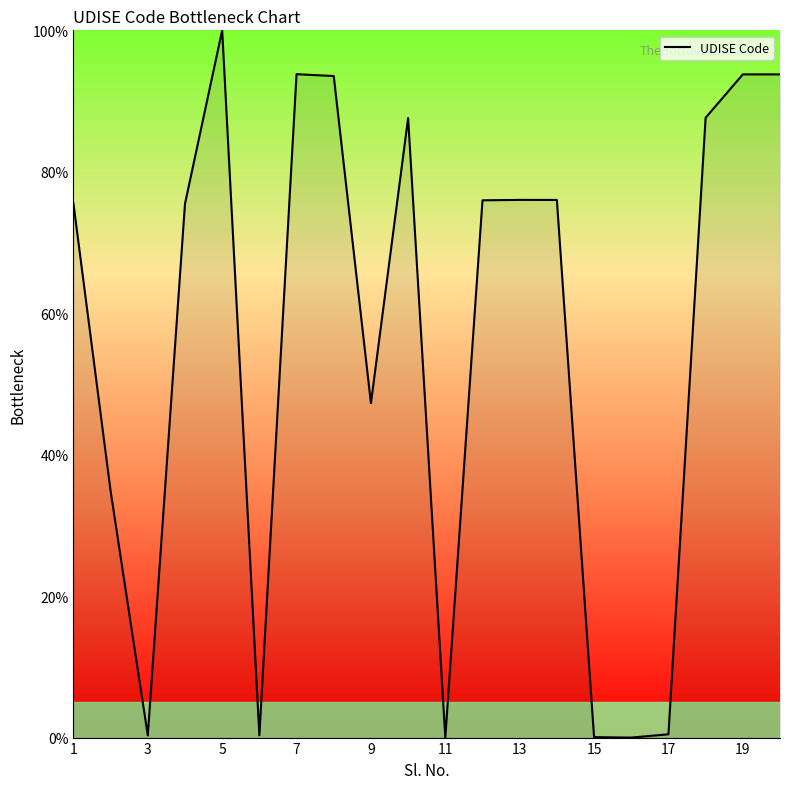

What is the maximum value shown in the chart?

100.0